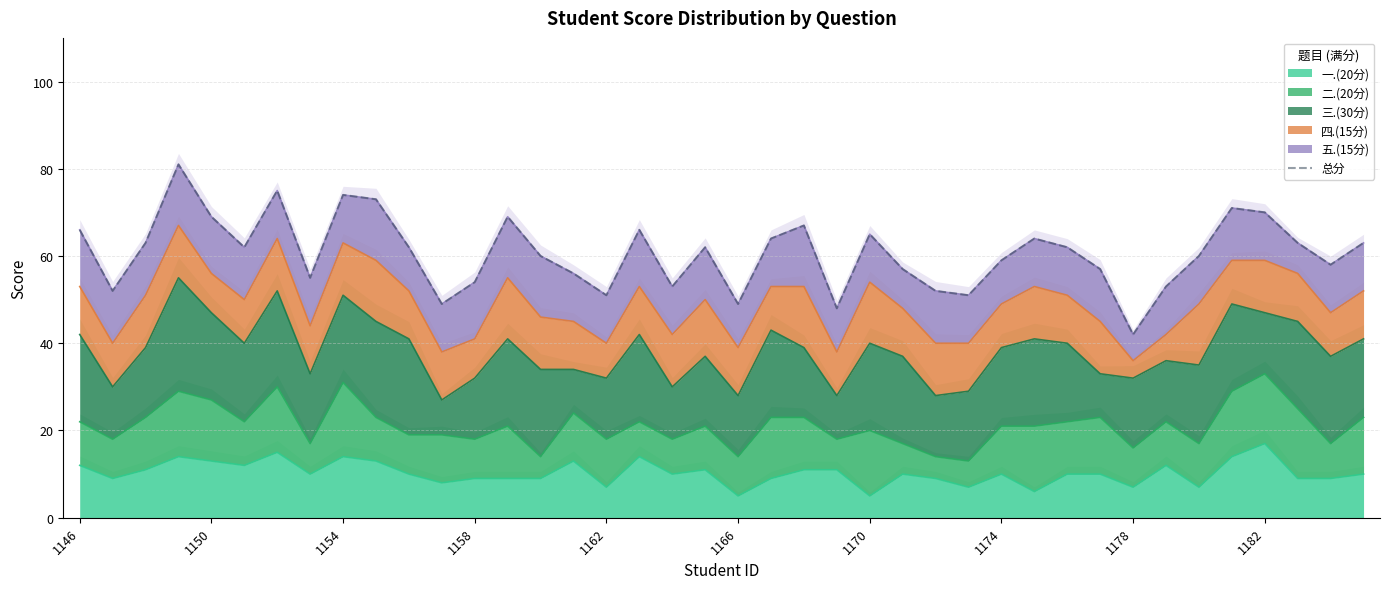

How many data points does each series have?

40